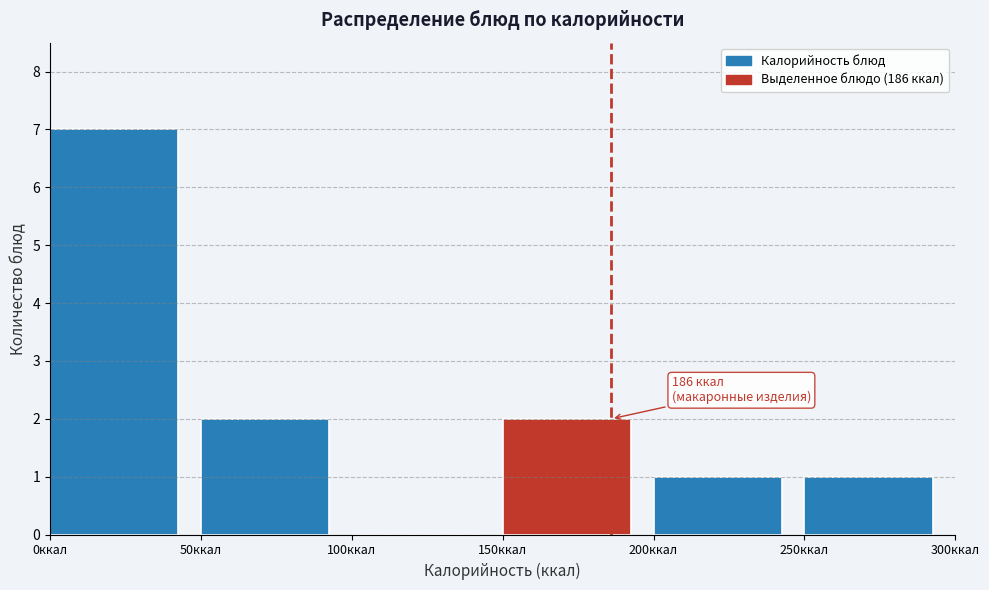

Over which range of the x-axis is the bar tallest?

0 to 50